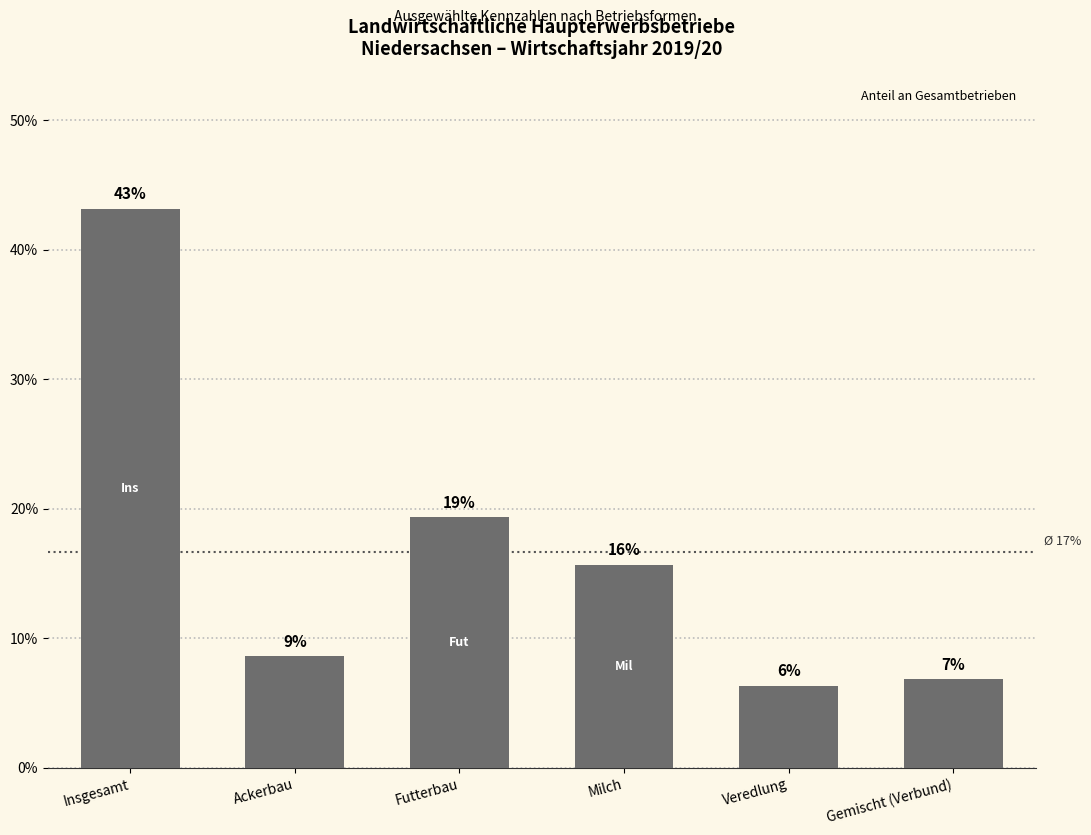

The chart shows a value of 6.4 at Veredlung. True or false?

True